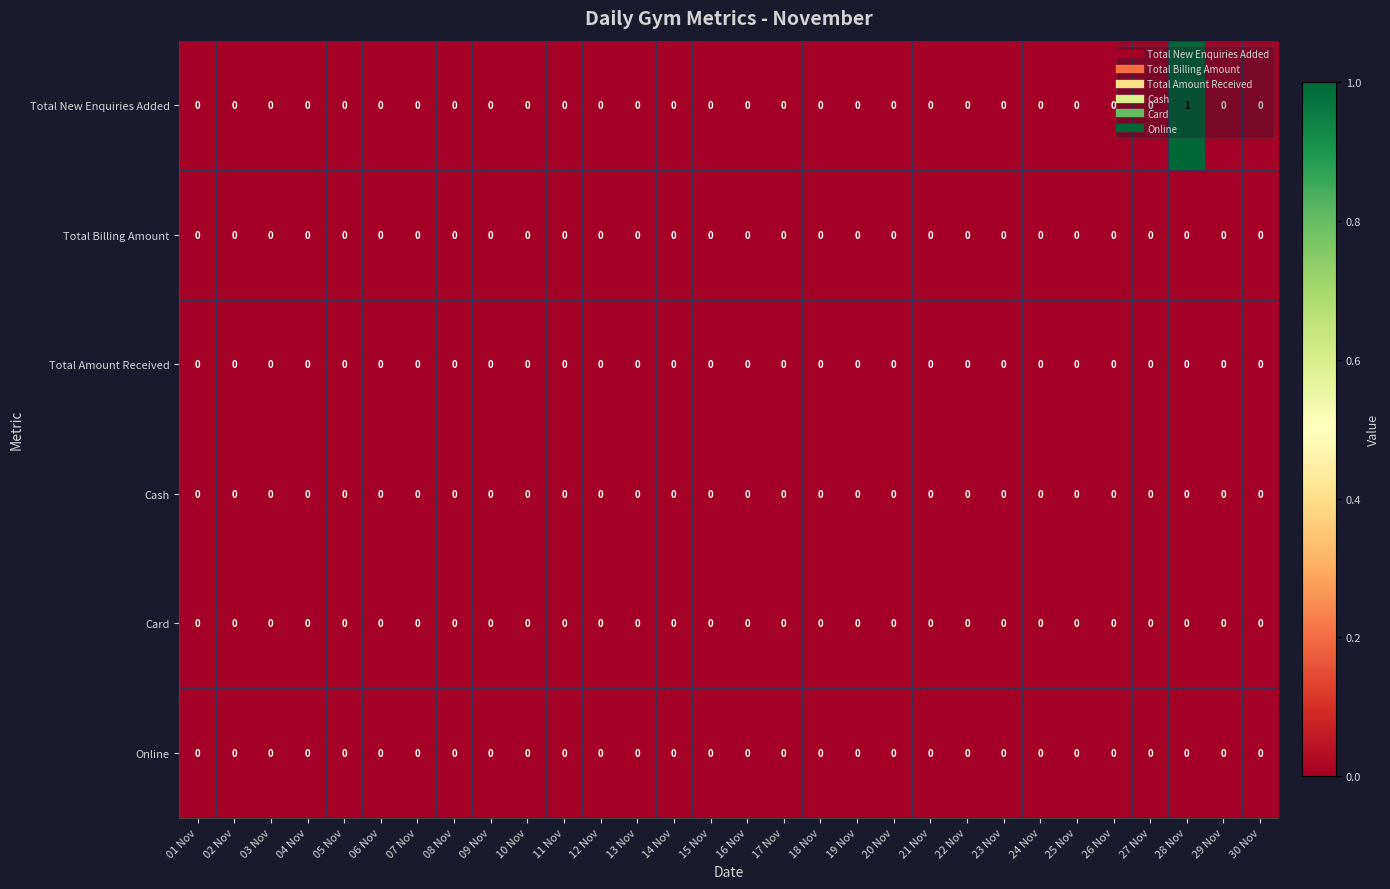

The value of Online at 27 Nov is 0. True or false?

True